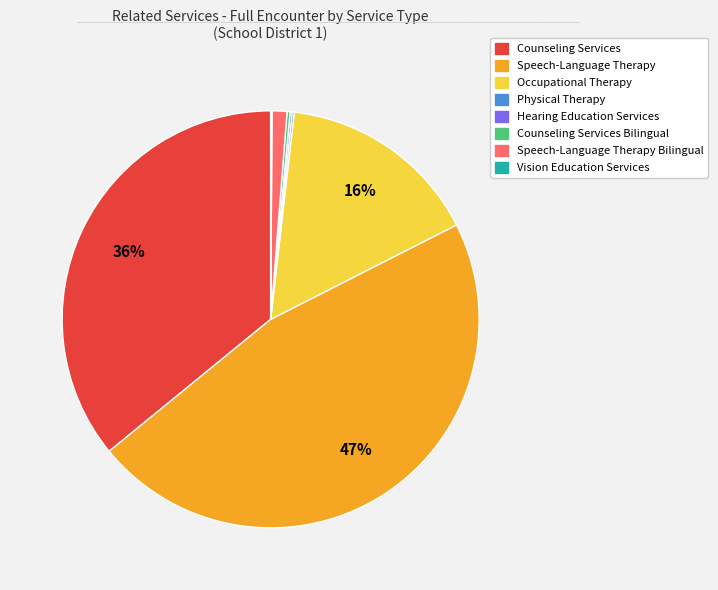

Is there any slice that represents more than half of the pie?

No